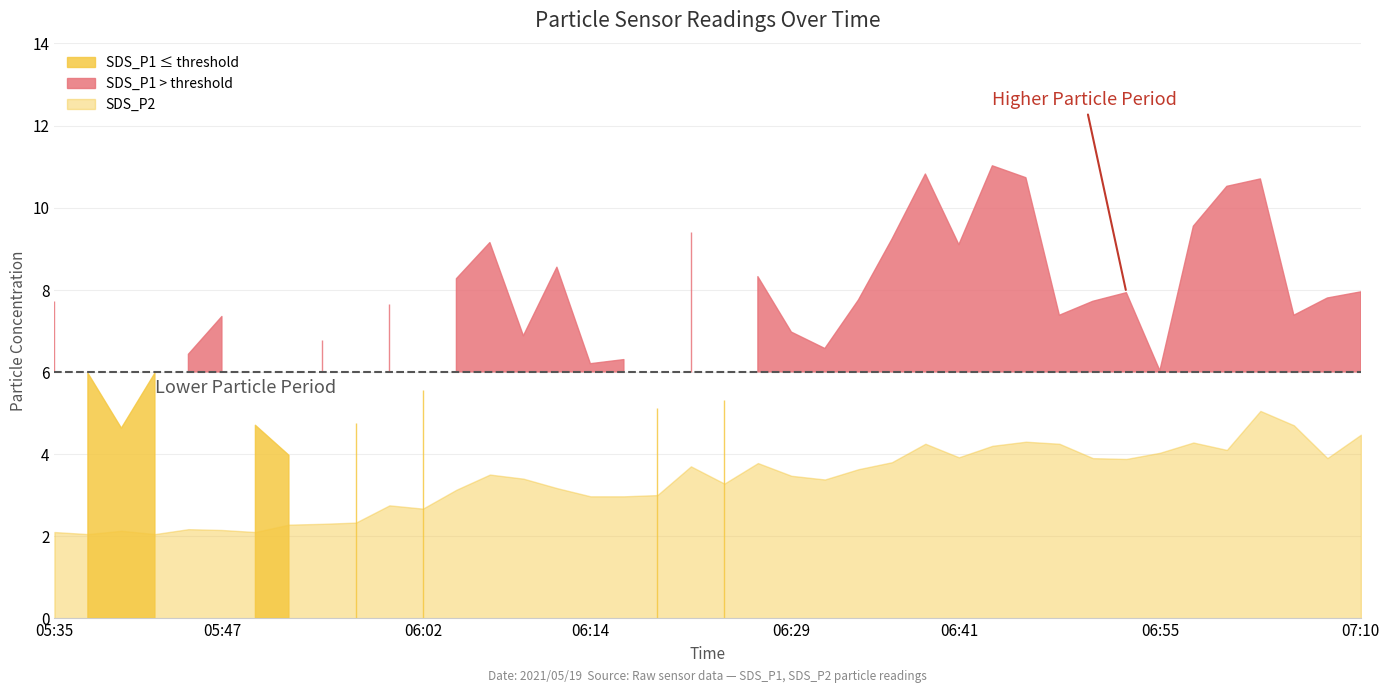

What is the difference between the maximum and minimum values in the SDS_P1 series?

7.0